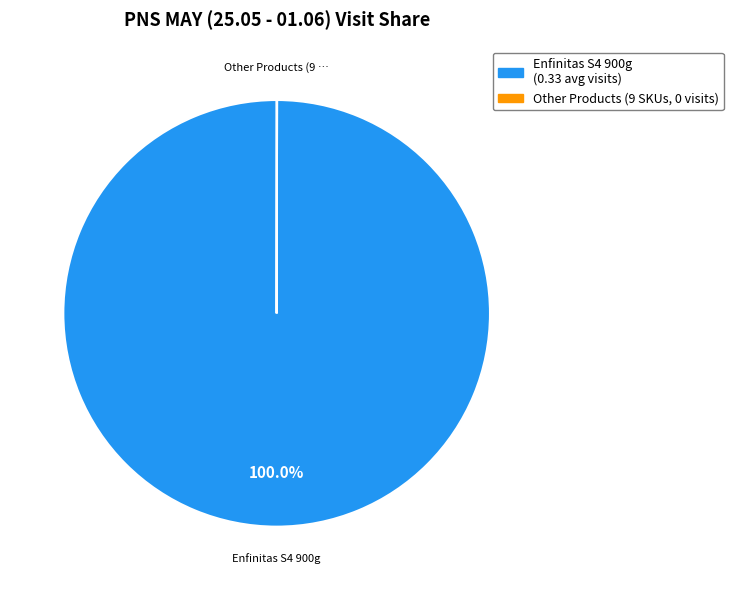

Does any single category account for the majority?

Yes